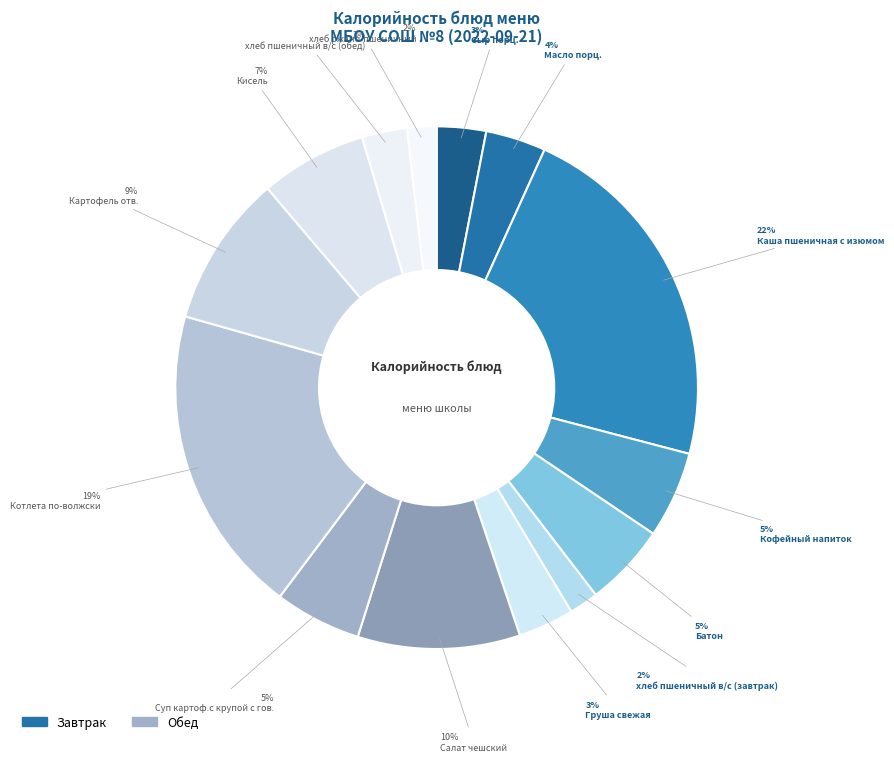

Count the number of slices in the pie.

14